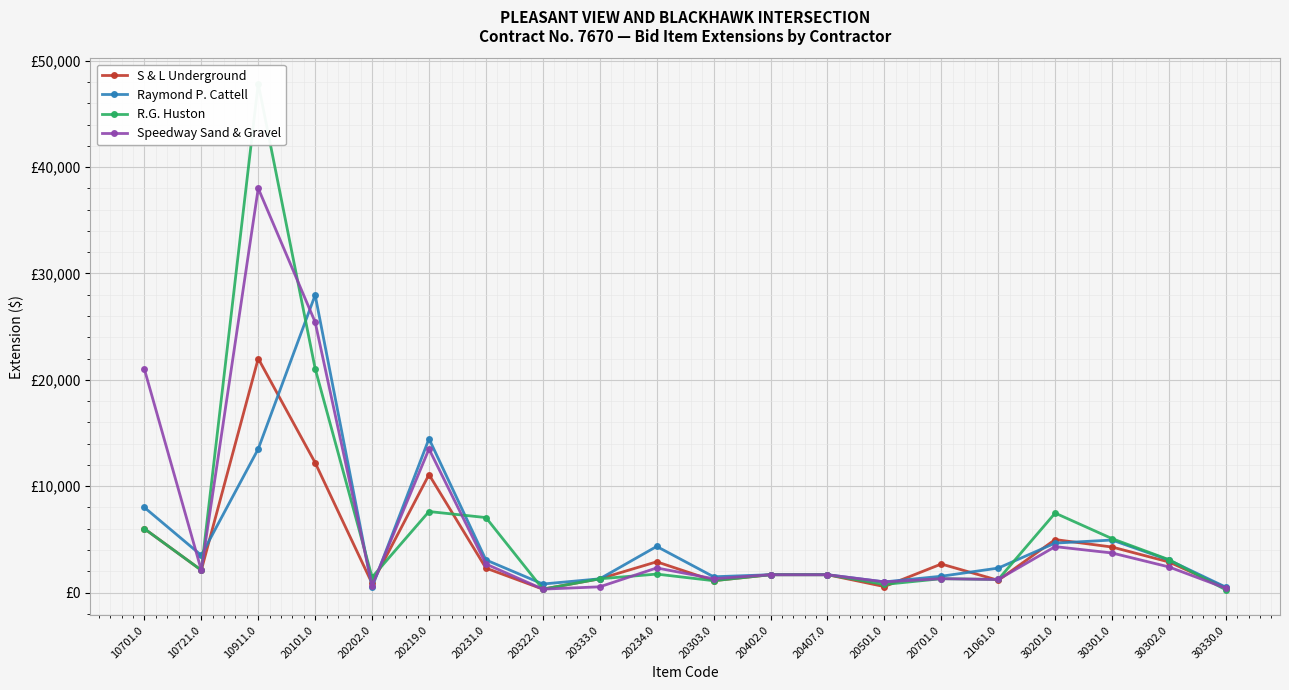

After their last crossing, which series has the higher values: Raymond P. Cattell or R.G. Huston?

Raymond P. Cattell